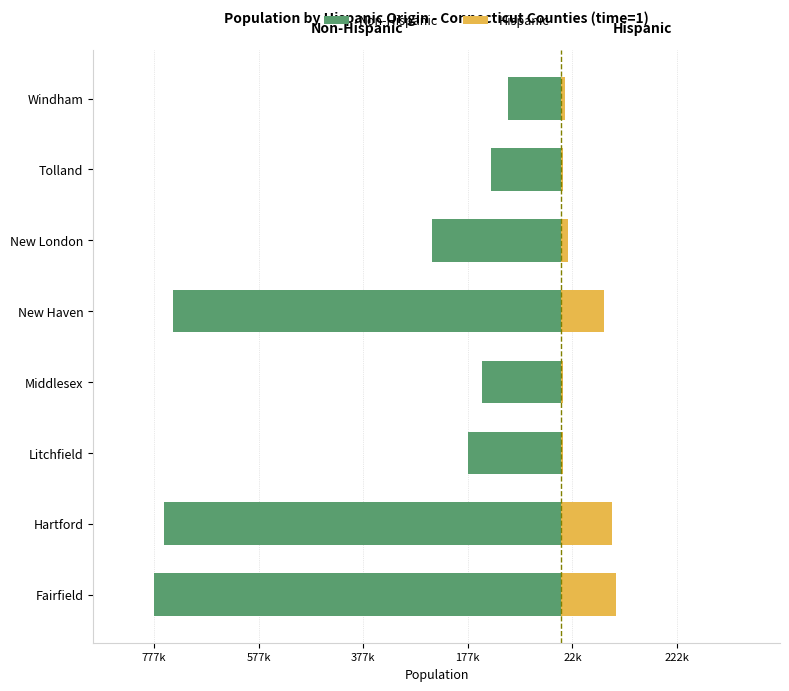

How many values in the Hispanic series exceed 13236?

3